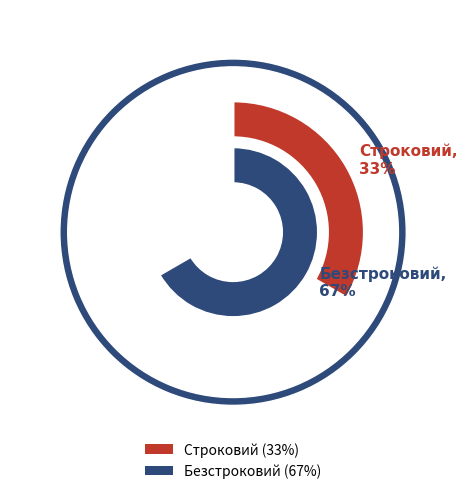

The Безстроковий slice represents 78% of the pie. True or false?

False